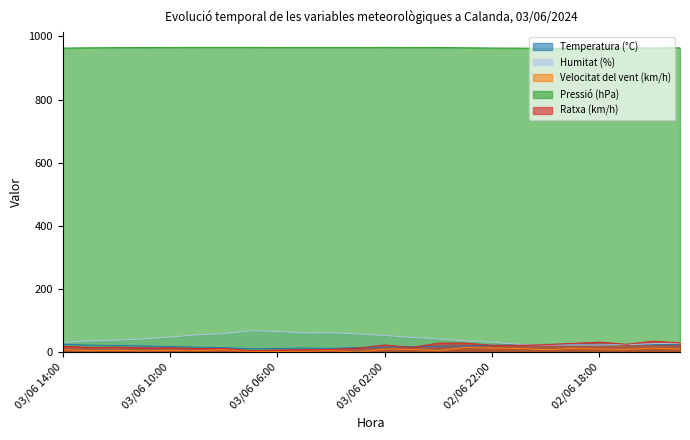

Which label corresponds to the largest value in the chart?

03/06 09:00